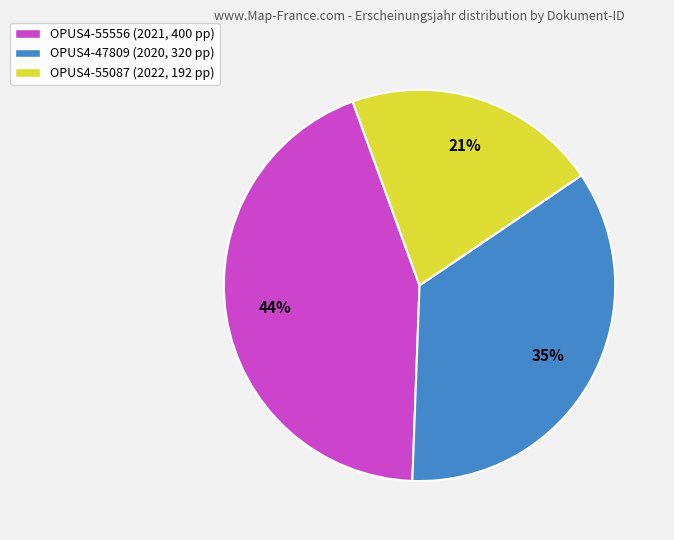

Count the number of slices in the pie.

3